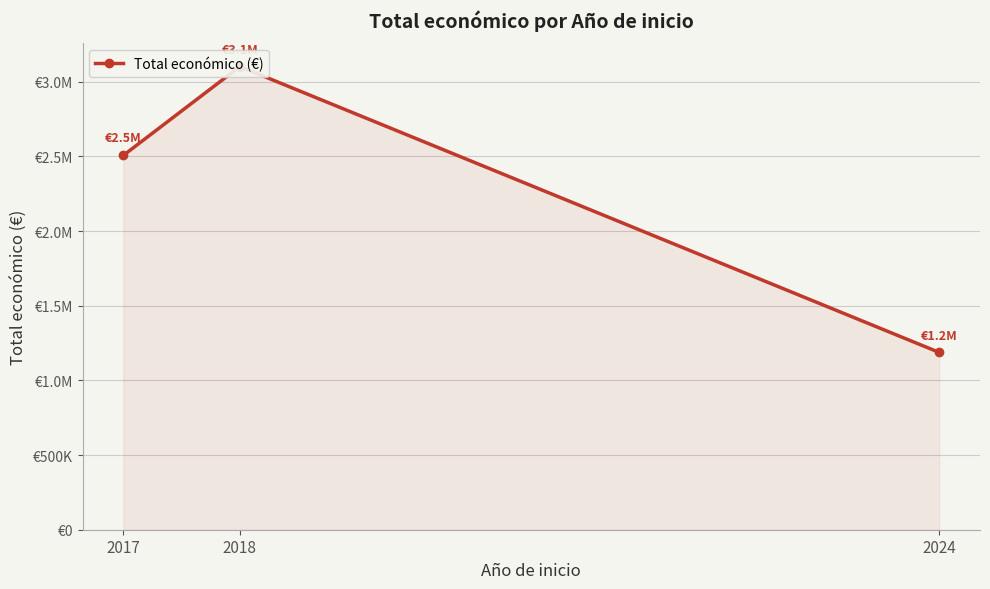

At which label does the data first exceed 2506644?

2018